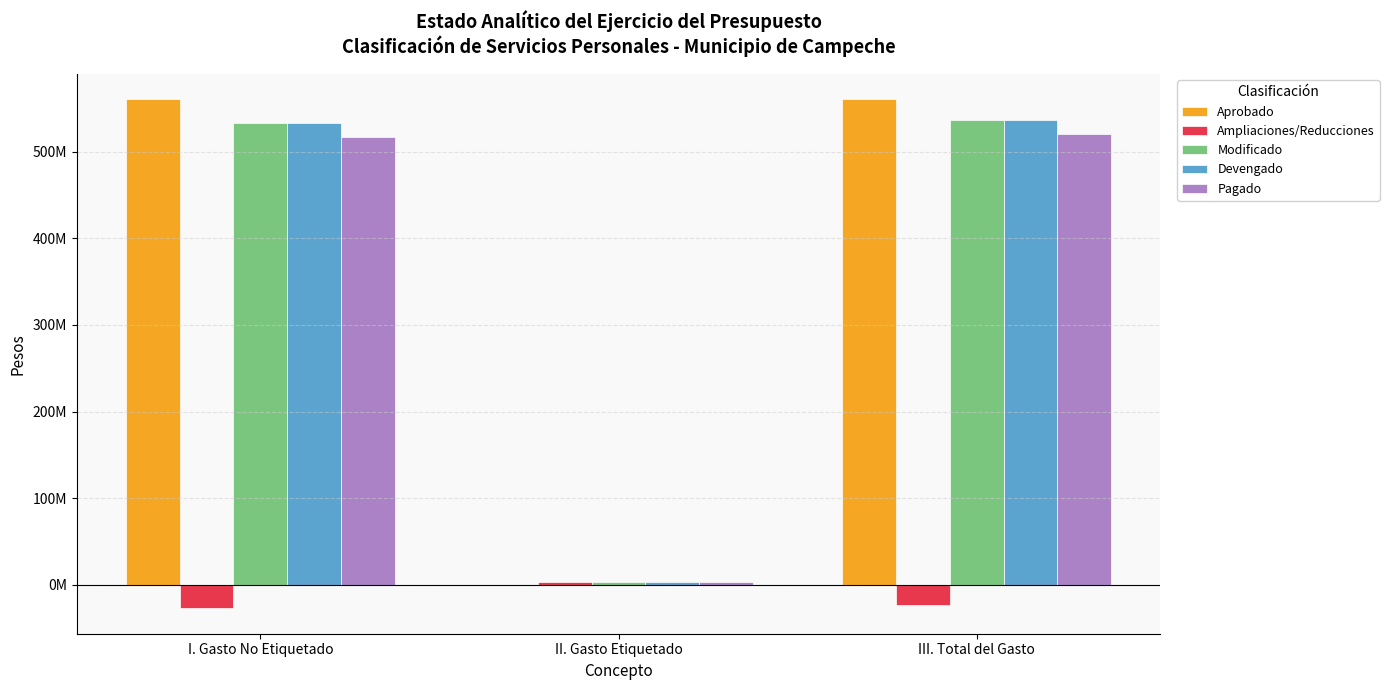

True or false: Modificado has a value of 3673482.4 at II. Gasto Etiquetado.

True